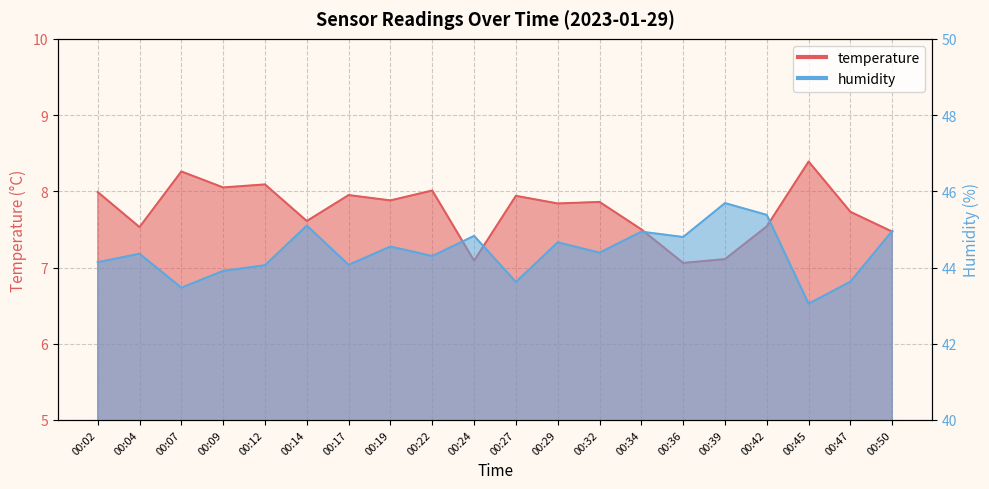

How many lines are shown in the chart?

2